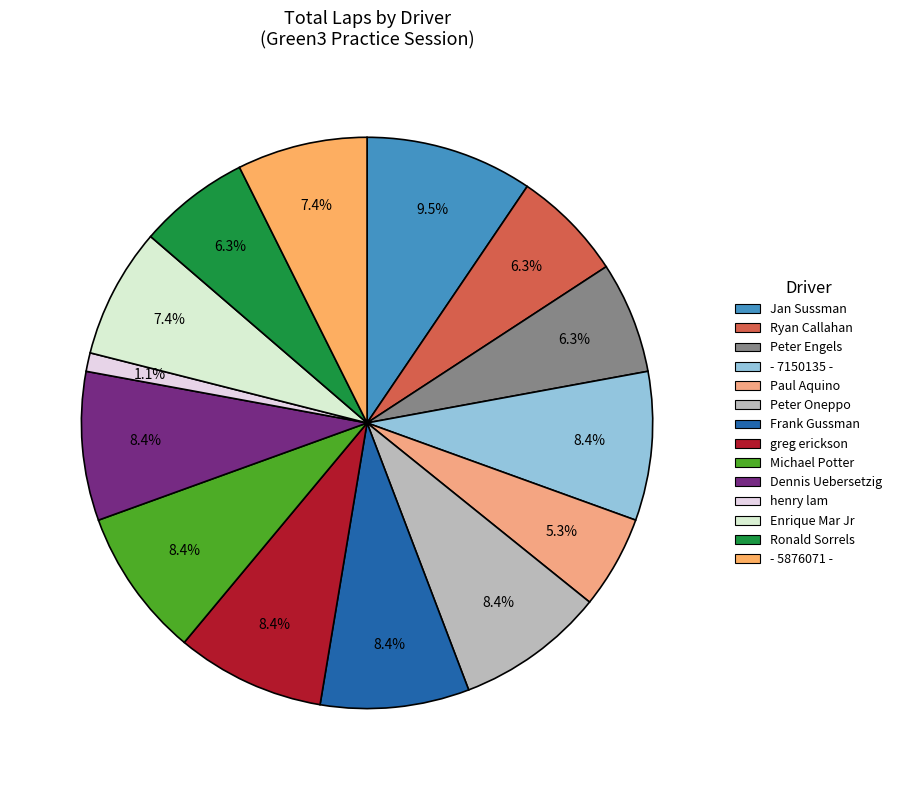

The henry lam slice represents 1% of the pie. True or false?

True